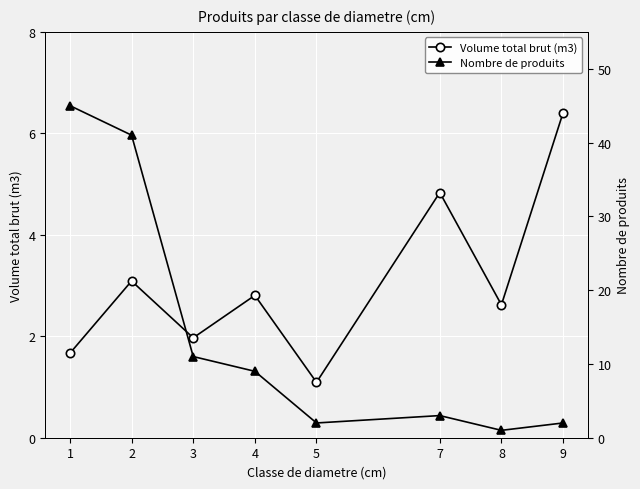

Where is Nombre de produits nearest to the value 23?

3